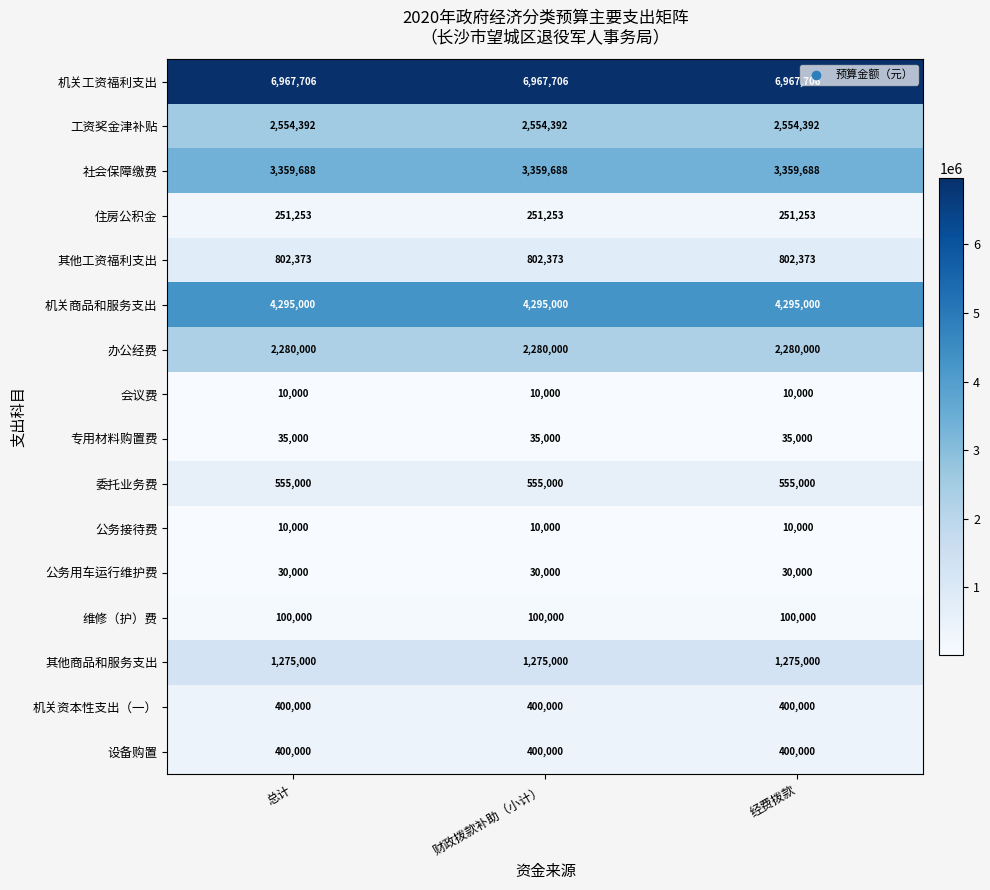

True or false: 设备购置 has a value of 205565 at 经费拨款.

False